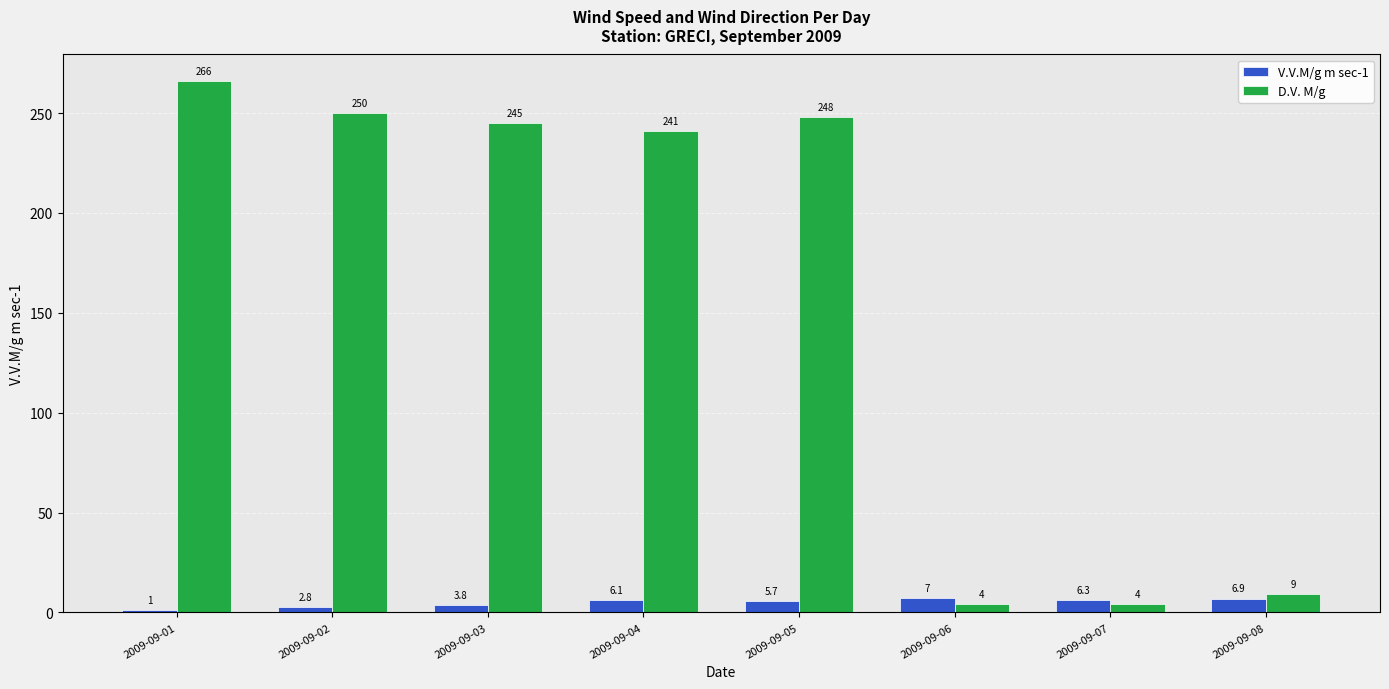

Which series changed the most between 2009-09-01 and 2009-09-02?

D.V. M/g